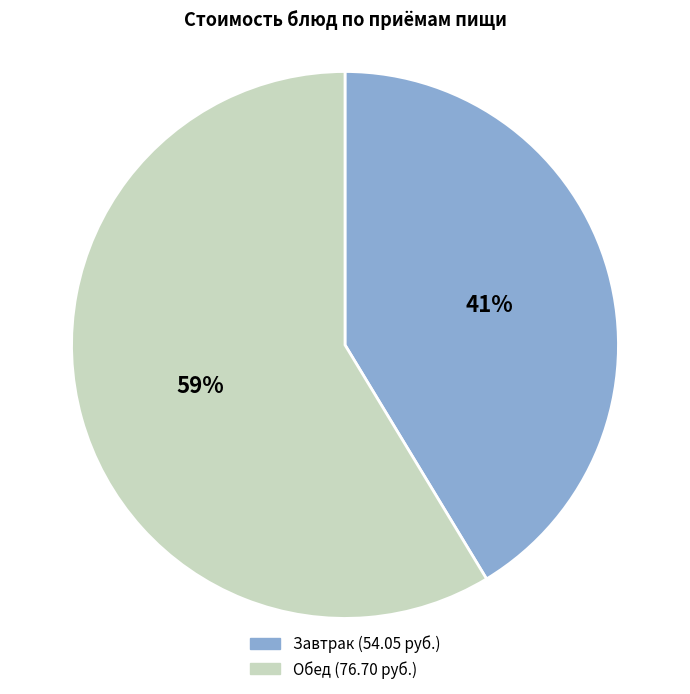

Does any single category account for the majority?

Yes